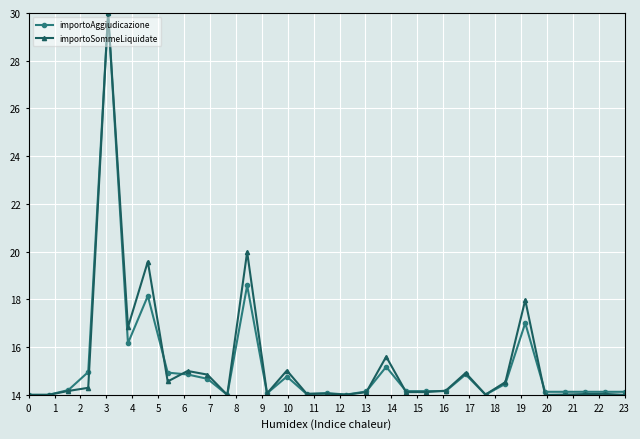

What is the maximum value shown in the chart?

30.0